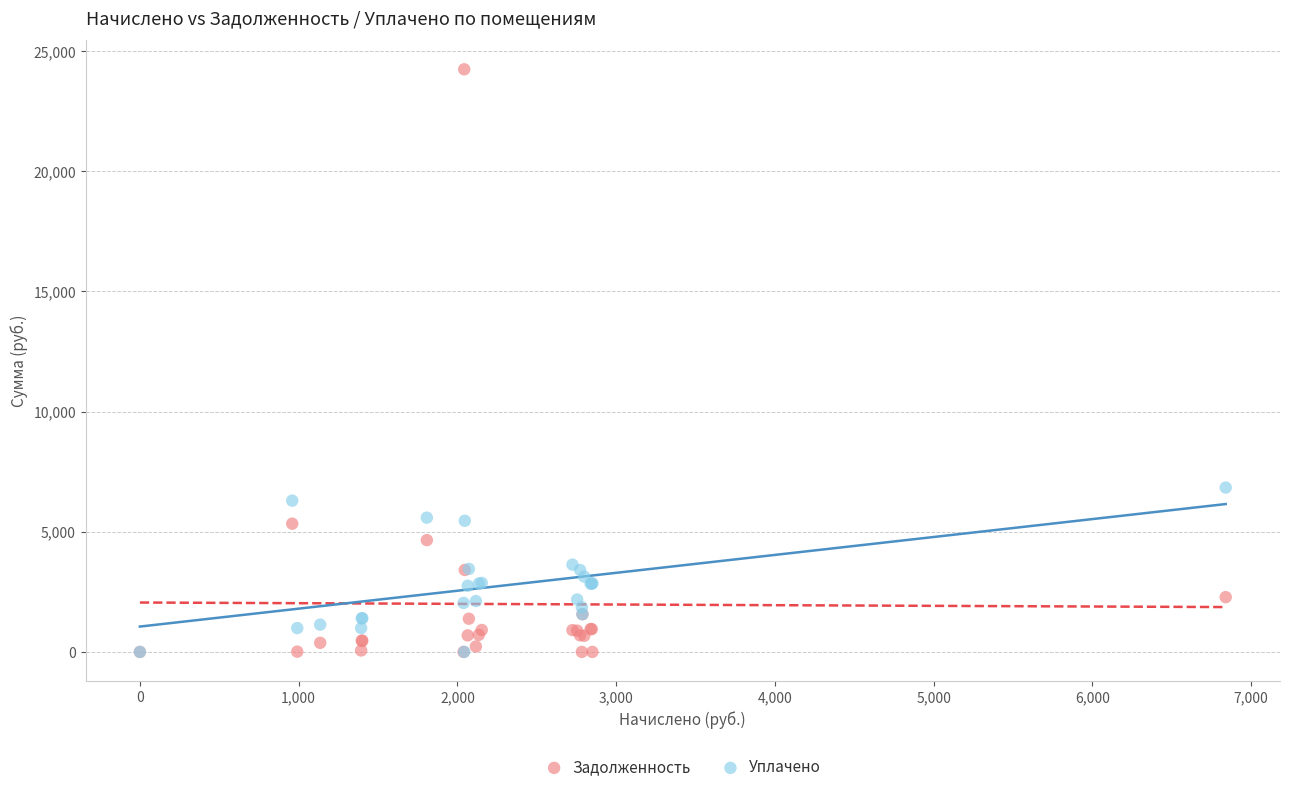

Across all series, what Y value is closest to 12122?

6839.4